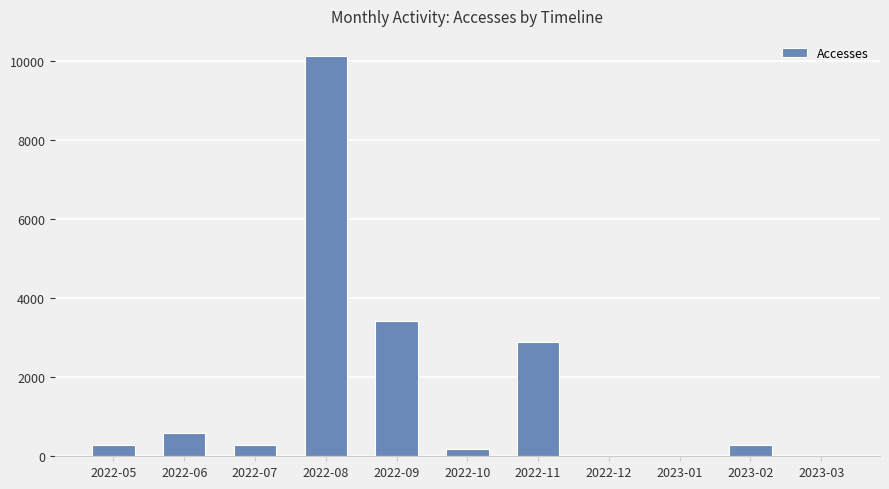

Which label corresponds to the largest value in the chart?

2022-08